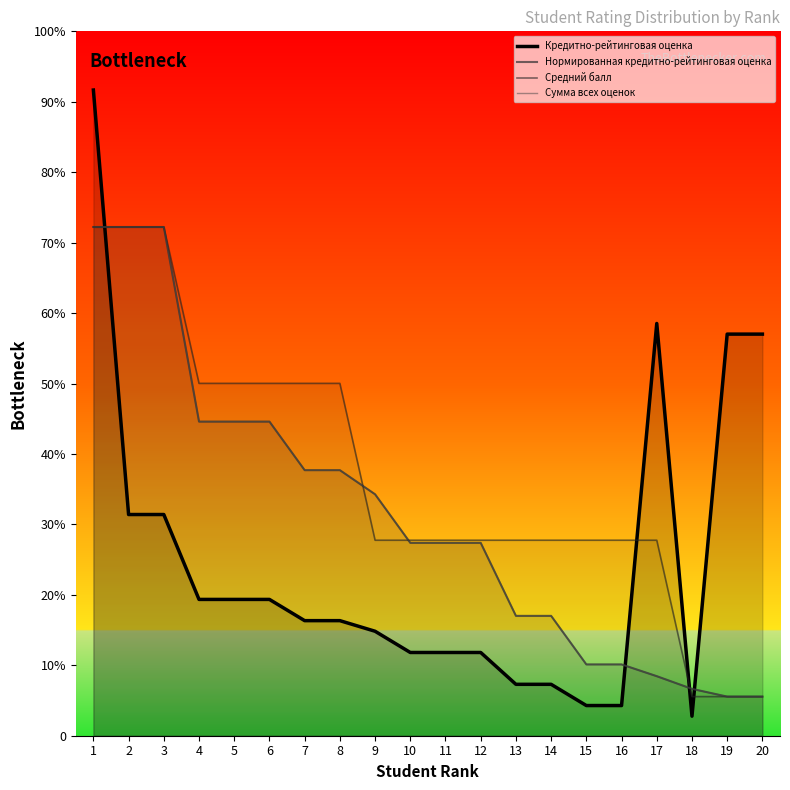

Reading right to left, list all the values displayed in this chart.

Кредитно-рейтинговая оценка: 102.6	102.6	5.0	105.3	7.7	7.7	13.1	13.1	21.3	21.3	21.3	26.7	29.4	29.4	34.8	34.8	34.8	56.5	56.5	165.0
Нормированная кредитно-рейтинговая оценка: 10.0	10.0	12.0	15.2	18.2	18.2	30.6	30.6	49.3	49.3	49.3	61.7	67.9	67.9	80.3	80.3	80.3	130.0	130.0	130.0
Средний балл: 10.0	10.0	10.0	50.0	50.0	50.0	50.0	50.0	50.0	50.0	50.0	50.0	90.0	90.0	90.0	90.0	90.0	130.0	130.0	130.0
Сумма всех оценок: 10.0	10.0	12.0	15.2	18.2	18.2	30.6	30.6	49.3	49.3	49.3	61.7	67.9	67.9	80.3	80.3	80.3	130.0	130.0	130.0